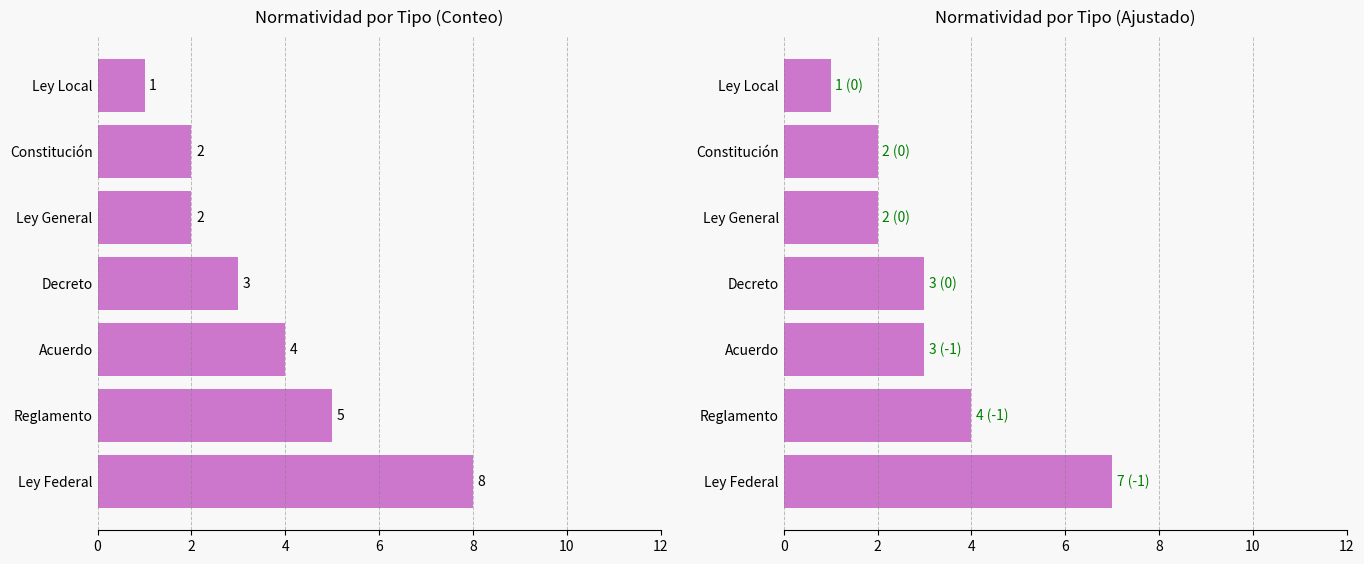

What are all the series names shown in the legend?

Count, Adjusted Count